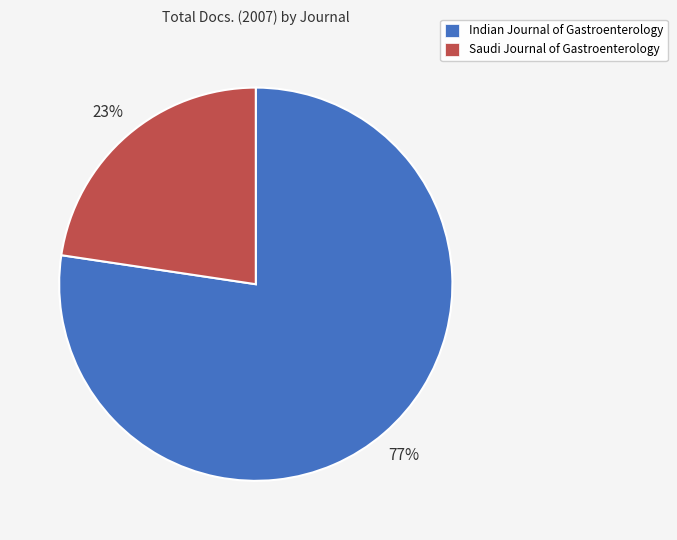

To the nearest percent, what is the combined percentage of Indian Journal of Gastroenterology and Saudi Journal of Gastroenterology?

100%